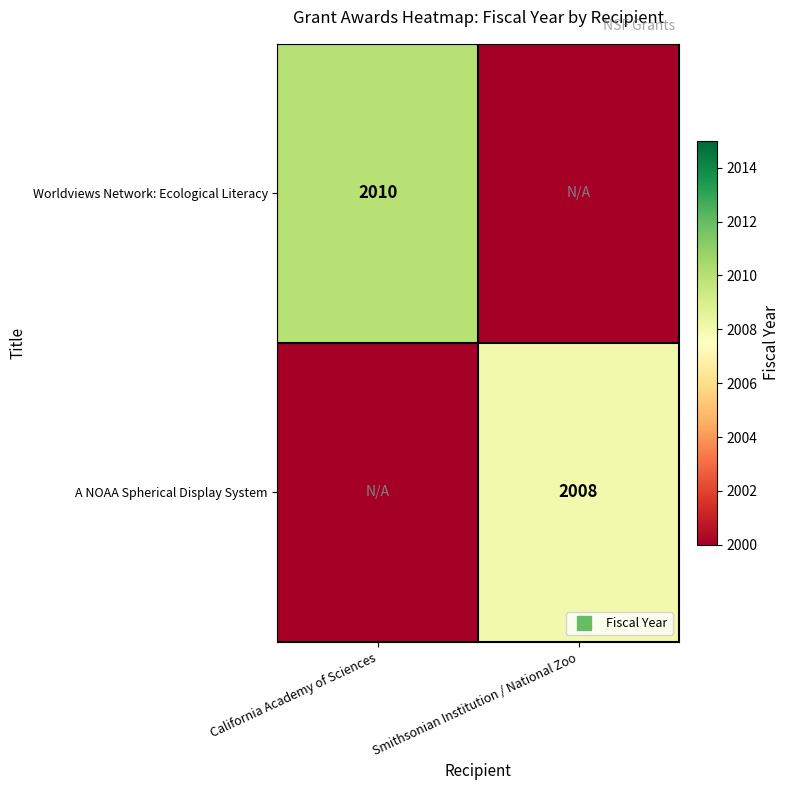

What is the difference between the maximum and minimum values in the A NOAA Spherical Display System series?

2008